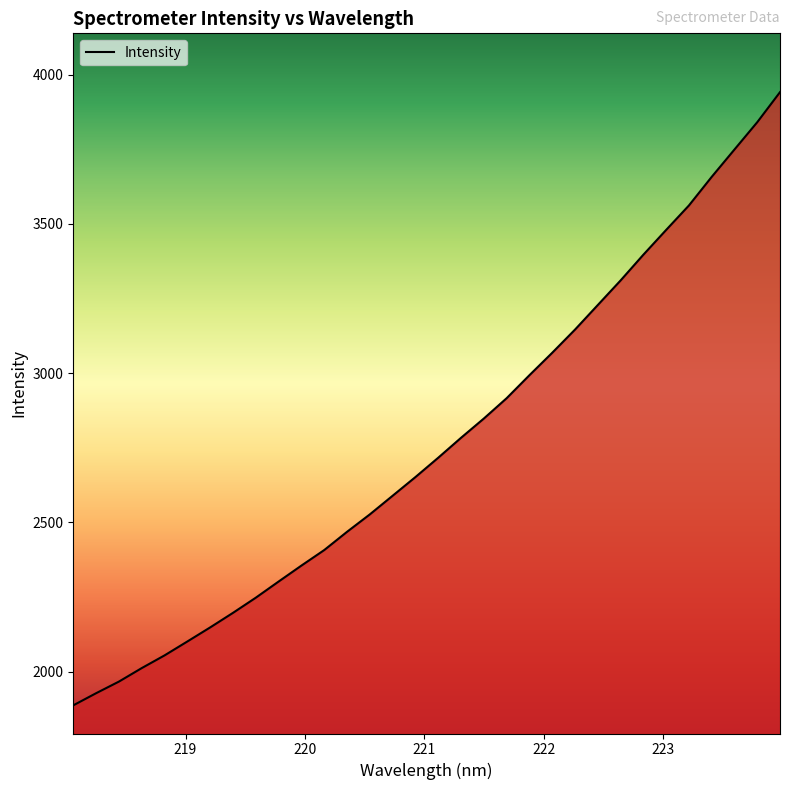

What is the difference between the maximum and minimum values?

2054.5